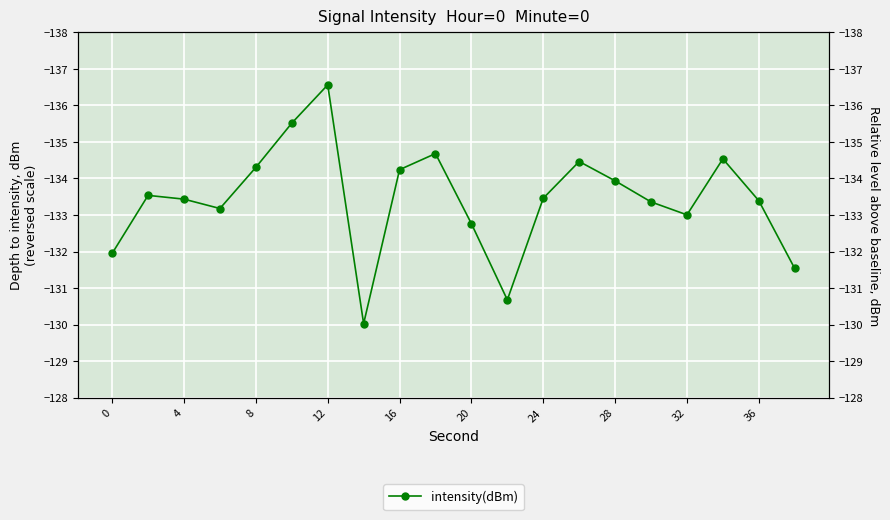

What is the sum of all values?

-2668.6